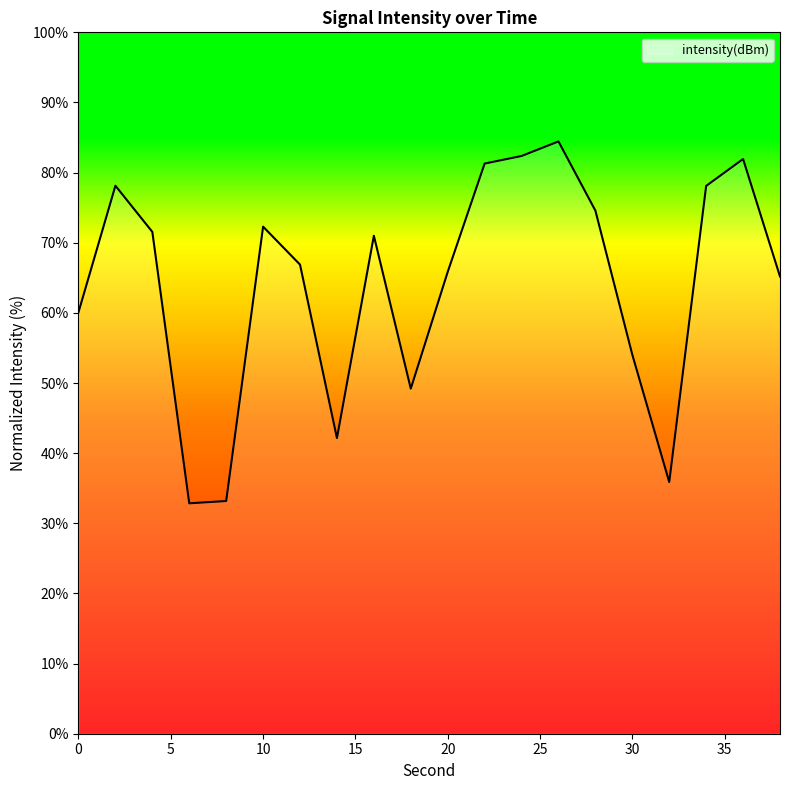

What is the greatest value displayed?

84.4